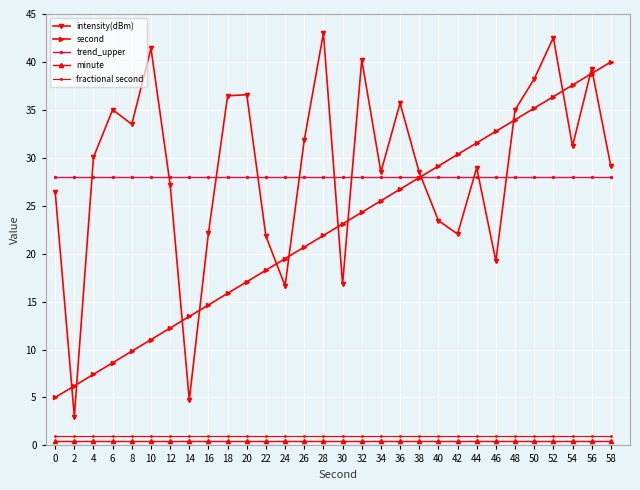

At which label does intensity(dBm) reach its peak?

28